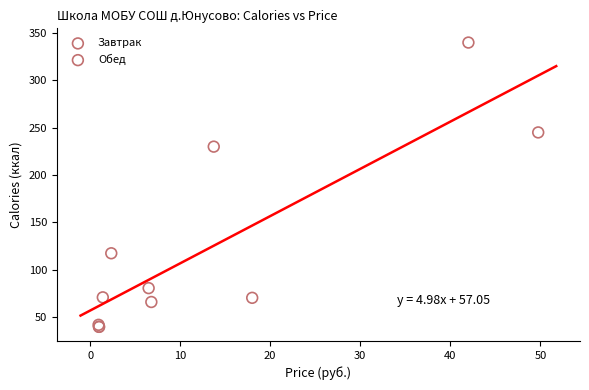

Which series has the widest spread of Y values?

Завтрак